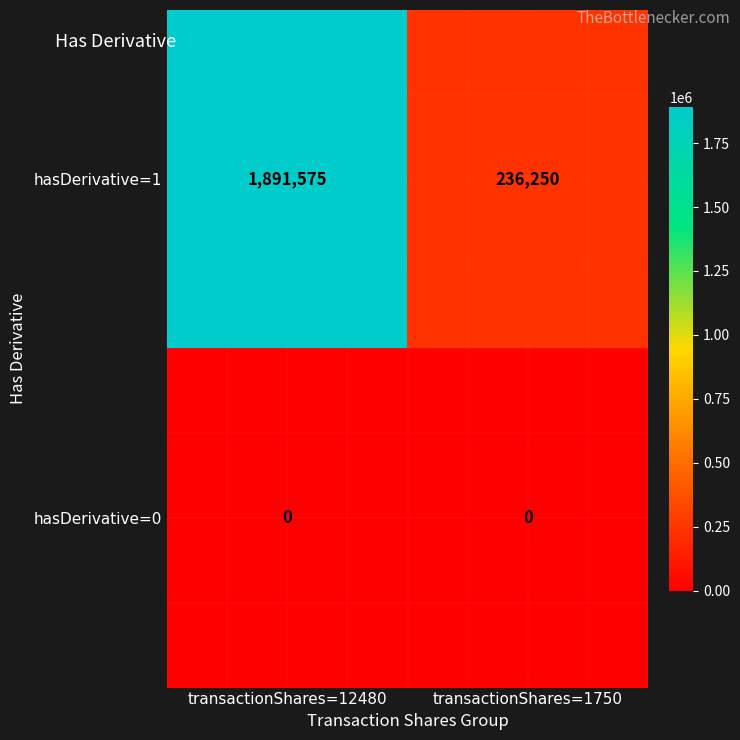

Reading left to right, extract all data points from this chart.

hasDerivative=1: 1891575	236250
hasDerivative=0: 0	0